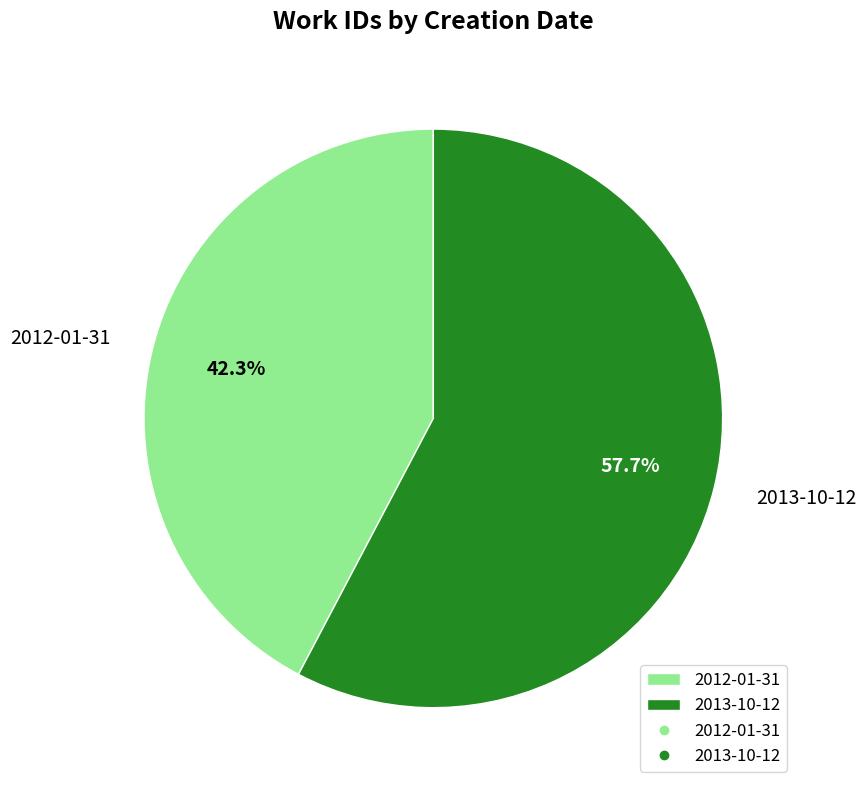

To the nearest percent, what percentage of the pie is 2013-10-12?

58%